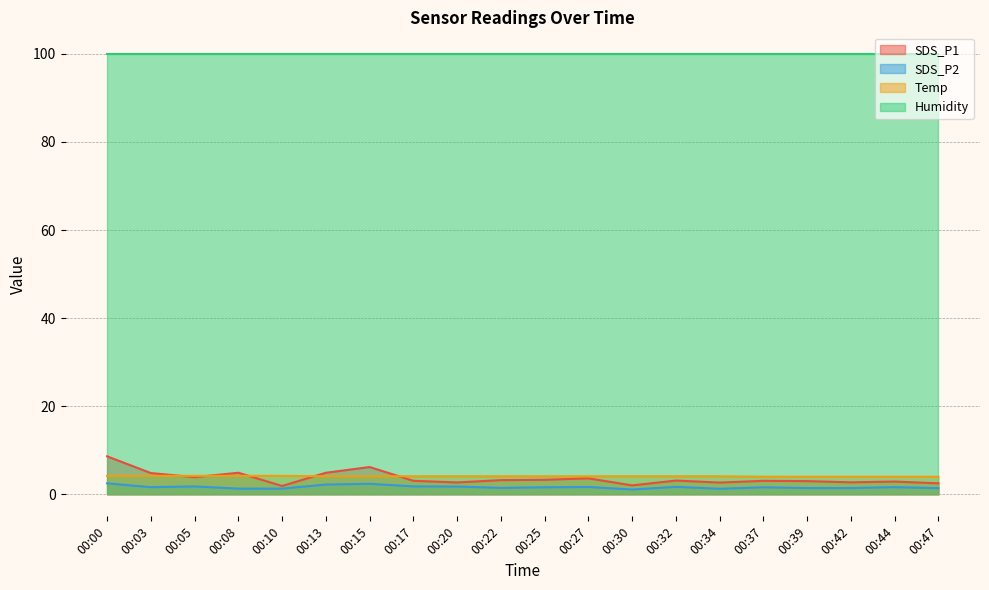

In SDS_P2, how many points are lower than both neighbors (excluding endpoints)?

4